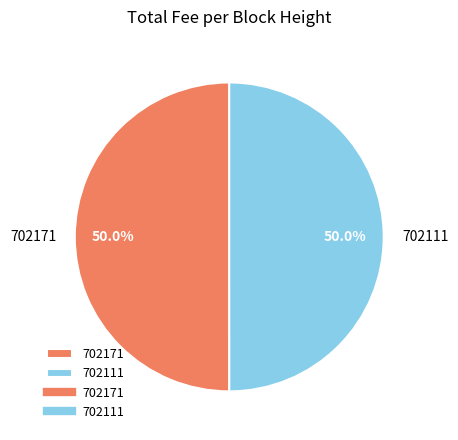

Approximately how many times larger is the value at 702171 compared to 702111?

1.0